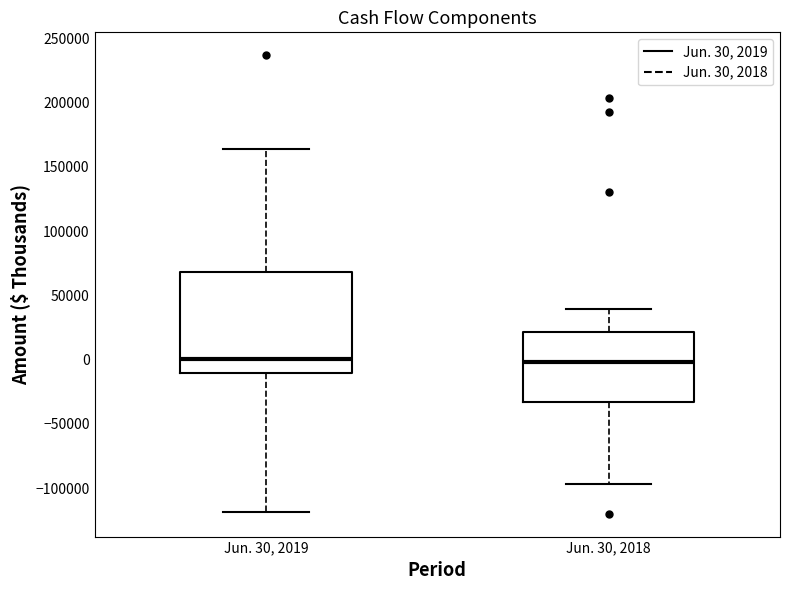

Comparing the boxes themselves (not the whiskers), which one is the tallest?

Jun. 30, 2019